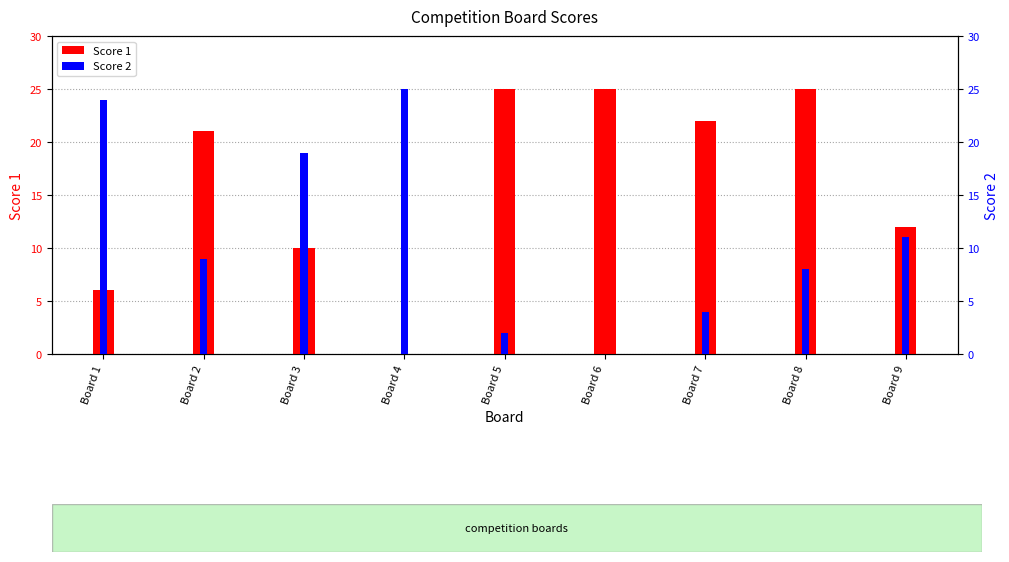

What are all the series names shown in the legend?

Score 1, Score 2